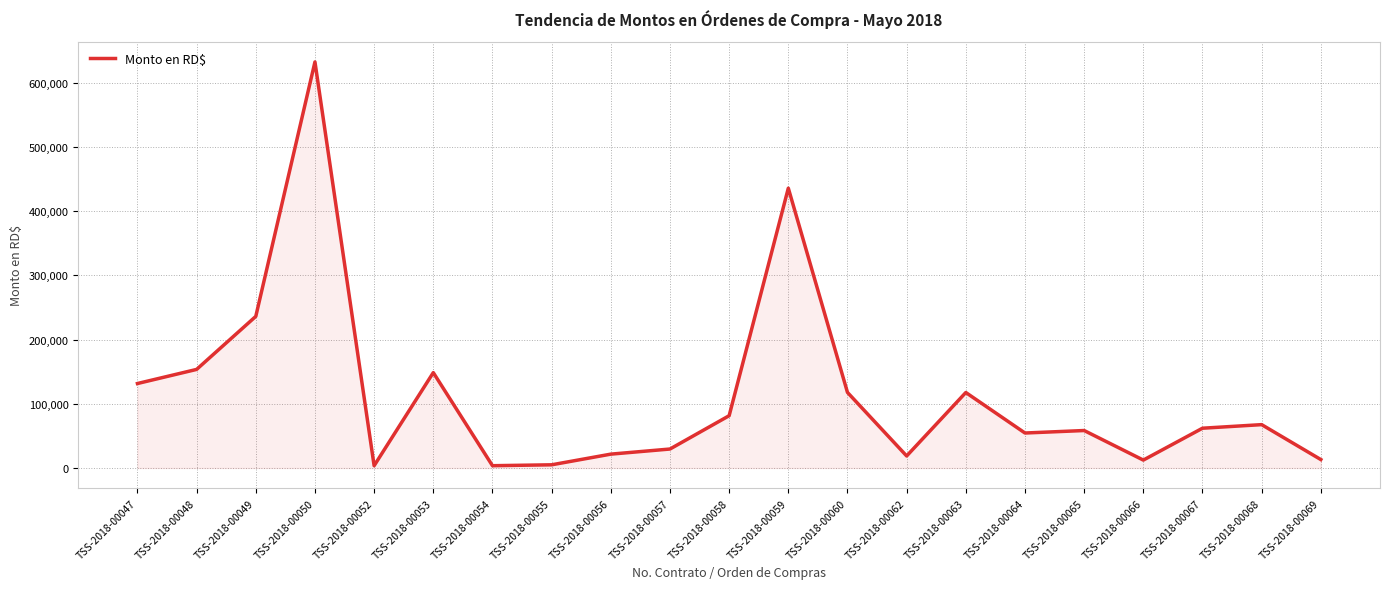

At which category does the data reach its first local valley?

TSS-2018-00052